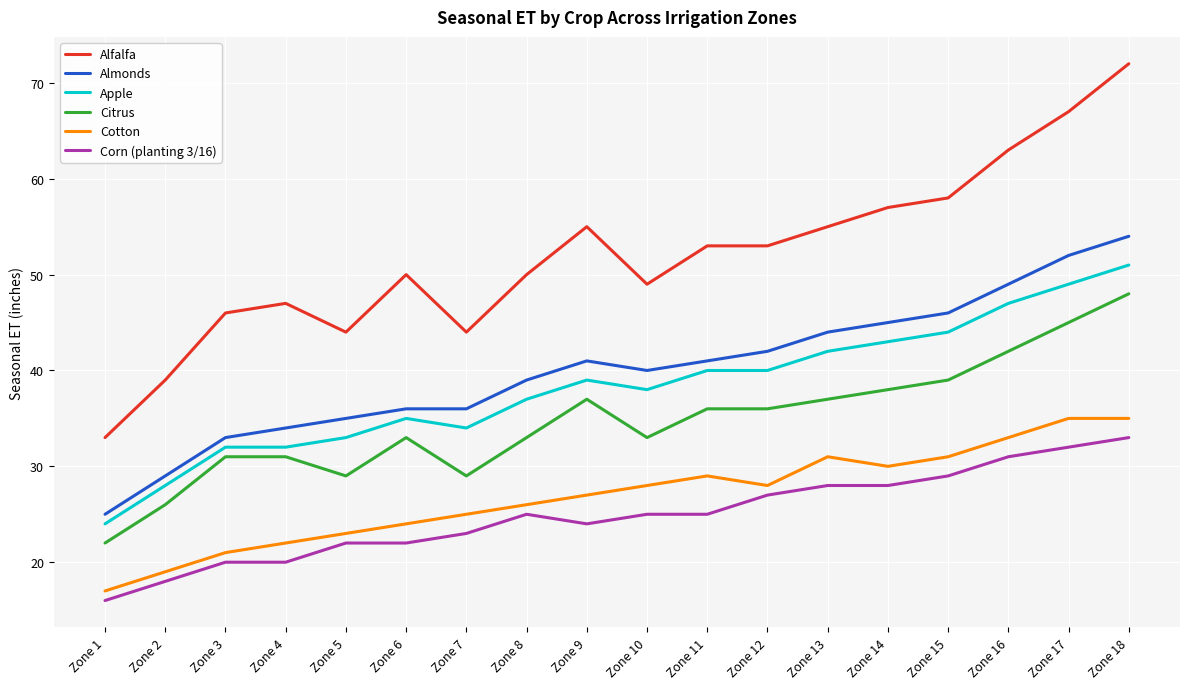

True or false: Almonds and Cotton cross at least once.

False